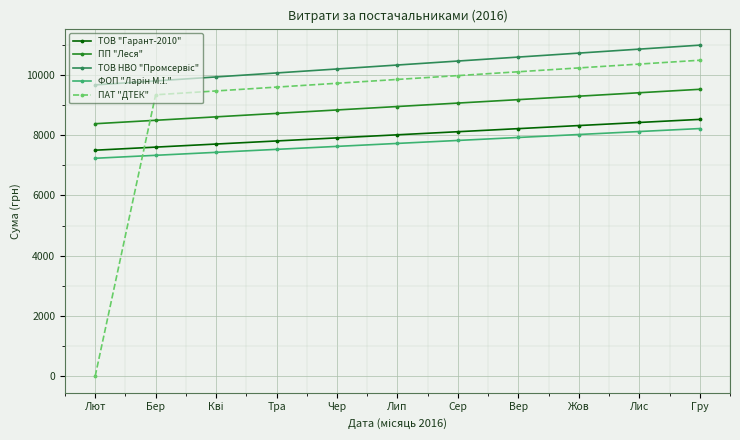

What is the label of the 7th point from the left?

Сер